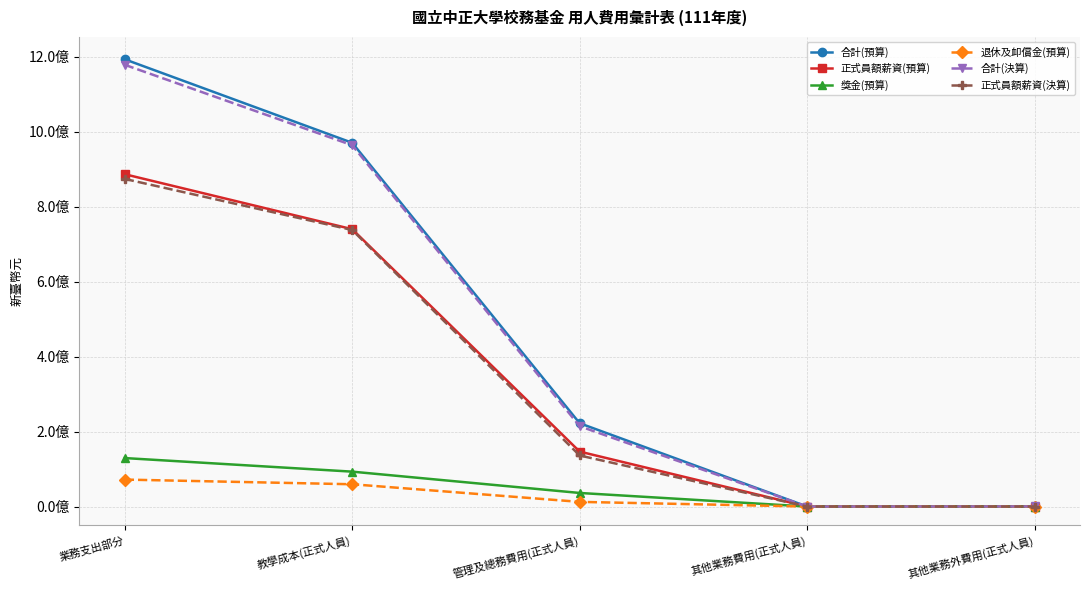

What are all the series names shown in the legend?

合計(預算), 正式員額薪資(預算), 獎金(預算), 退休及卹償金(預算), 合計(決算), 正式員額薪資(決算)